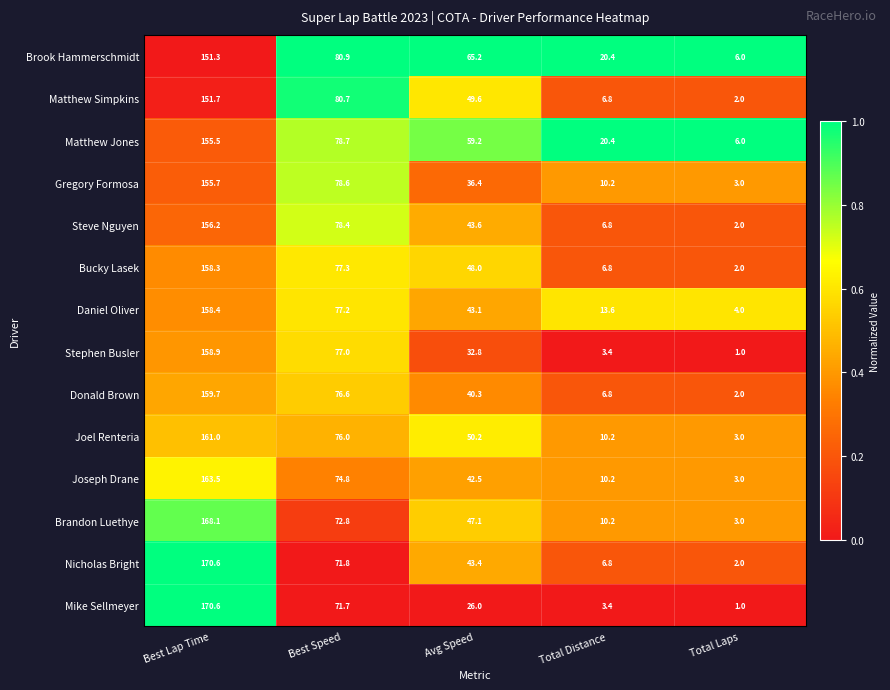

Is it true that Brook Hammerschmidt equals 34.3 at Best Lap Time?

False